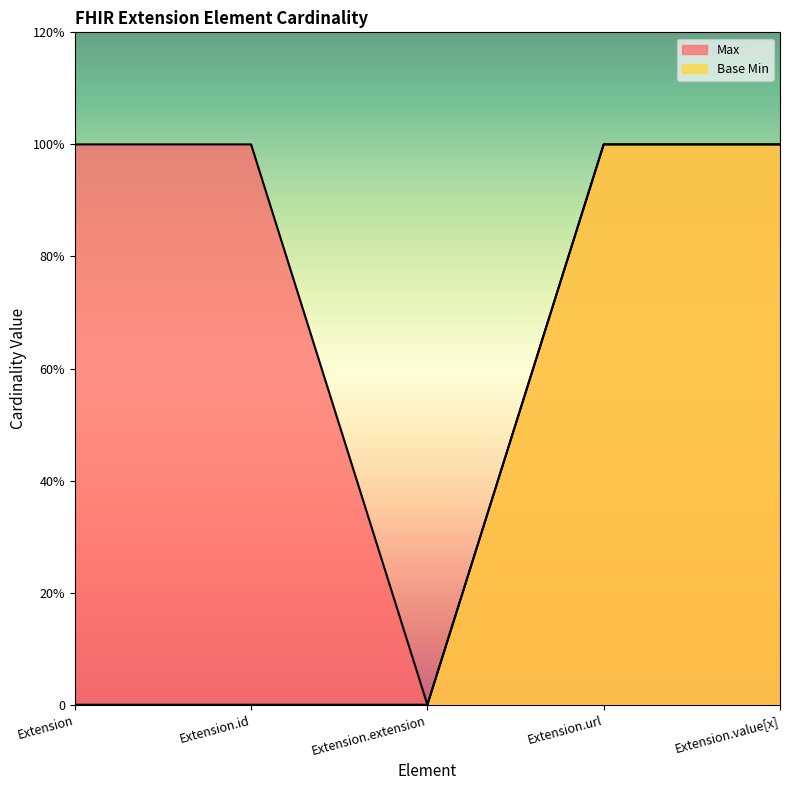

True or false: Max and Base Min cross at least once.

False